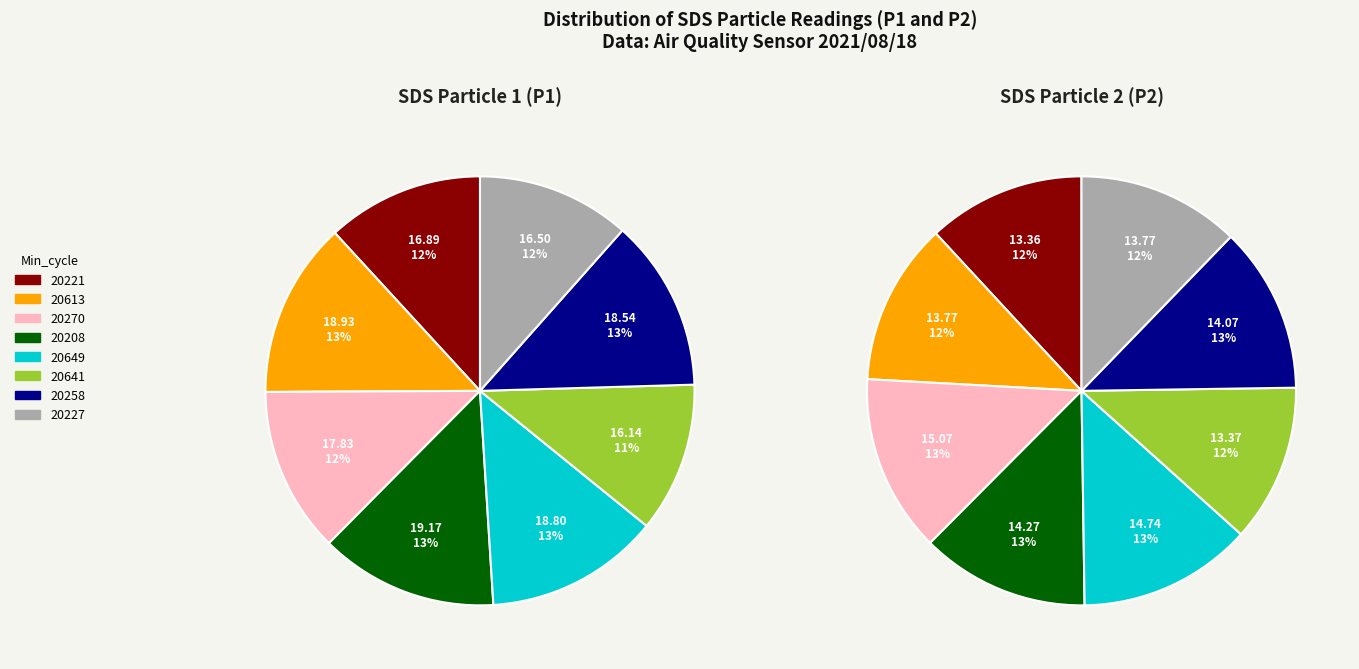

Is 20299 the majority of the pie?

No